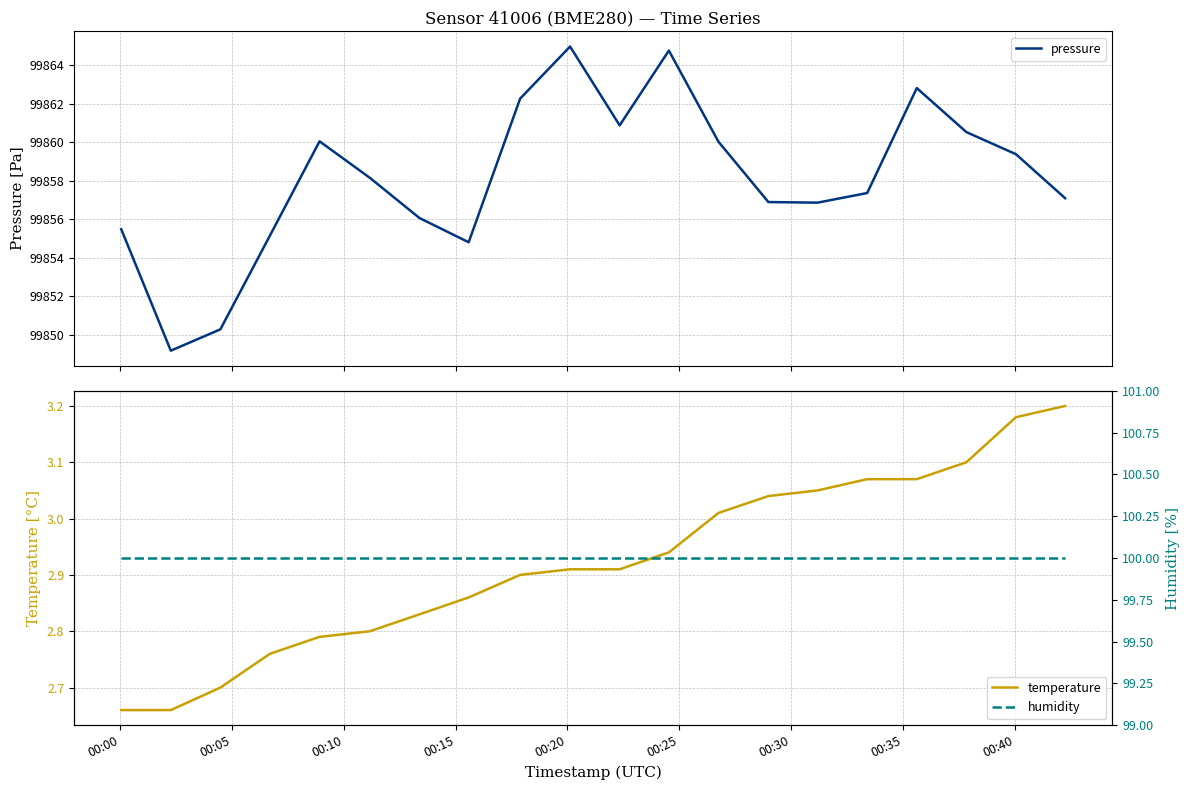

What is the highest value of the pressure series?

99865.0